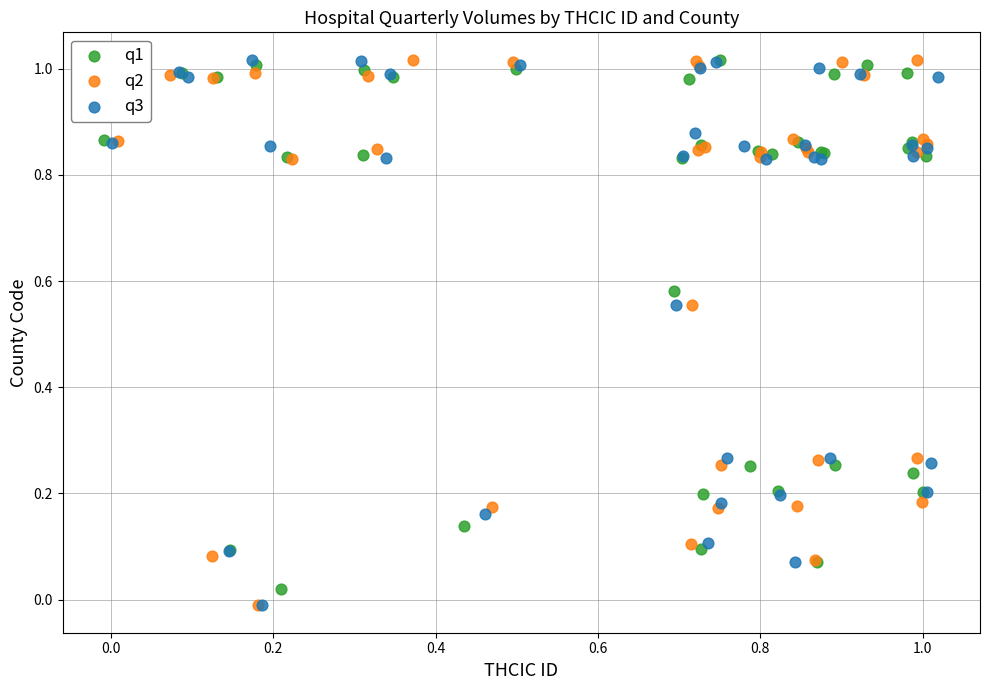

What are all the series names shown in the legend?

q1, q2, q3